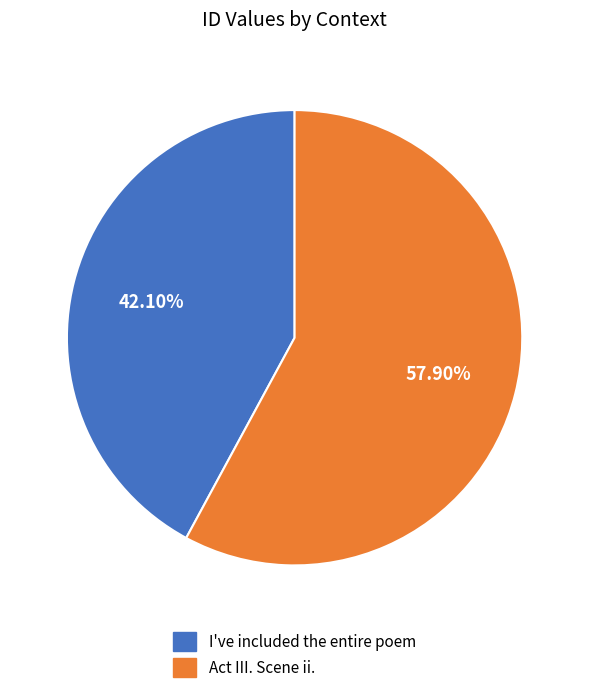

What portion of the pie excludes Act III. Scene ii.?

42.1%